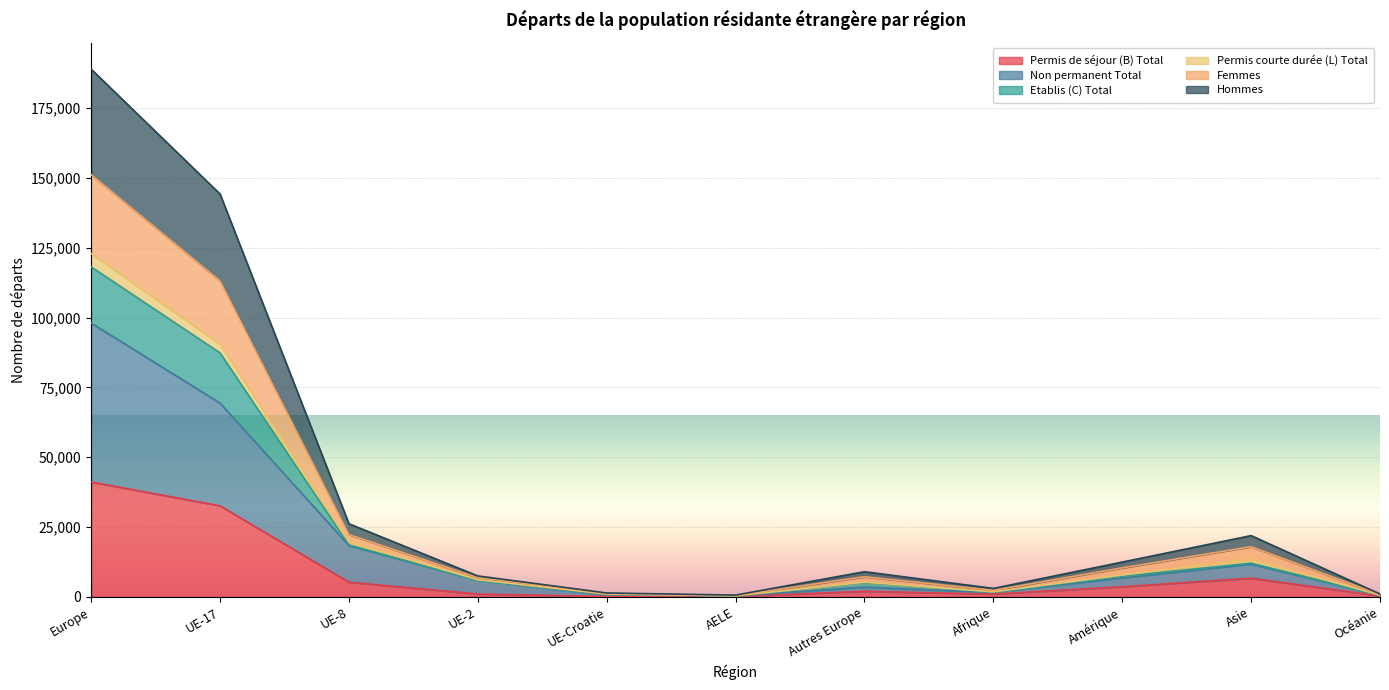

At which label is Permis courte durée (L) Total closest to 61648?

UE-17